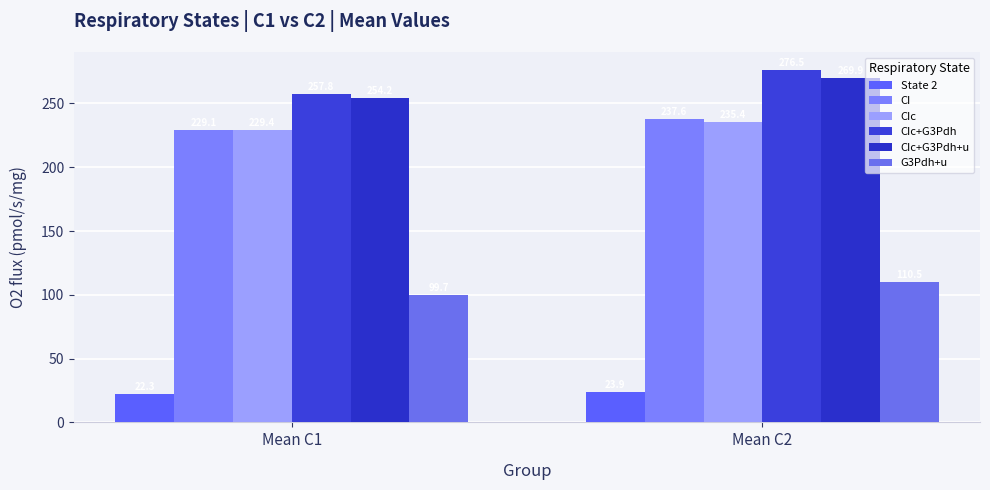

Reading right to left, transcribe all the data shown in this chart.

State 2: Mean C2=23.9	Mean C1=22.3
CI: Mean C2=237.6	Mean C1=229.1
CIc: Mean C2=235.4	Mean C1=229.4
CIc+G3Pdh: Mean C2=276.5	Mean C1=257.8
CIc+G3Pdh+u: Mean C2=269.9	Mean C1=254.2
G3Pdh+u: Mean C2=110.5	Mean C1=99.7